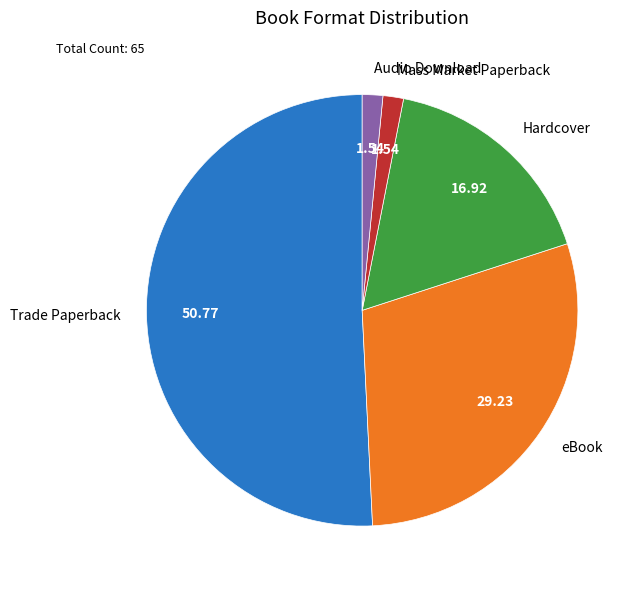

Which slice is the largest?

Trade Paperback